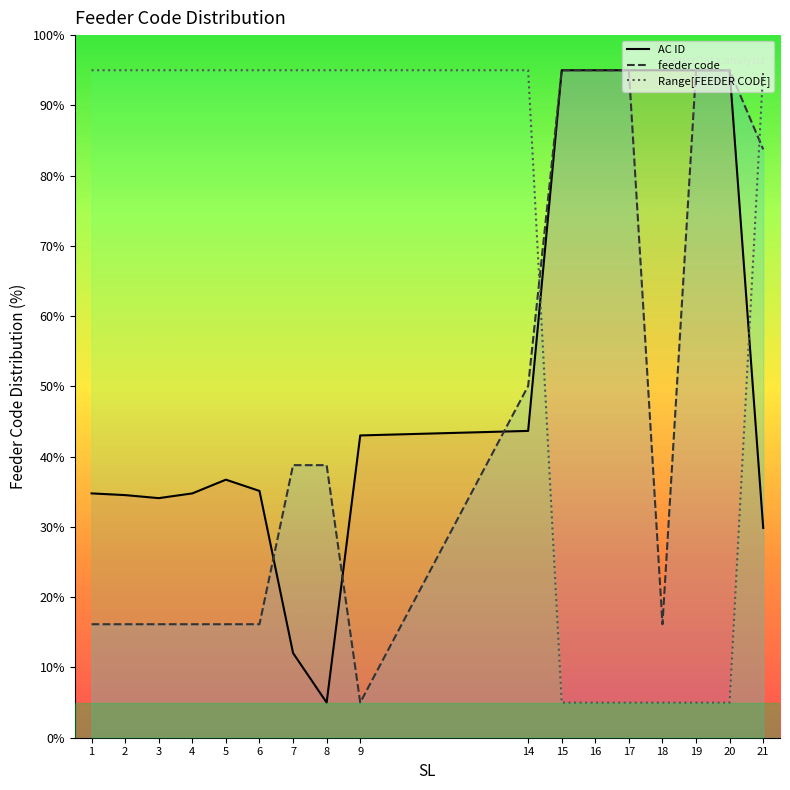

What are all the series names shown in the legend?

AC ID, feeder code, Range[FEEDER CODE]